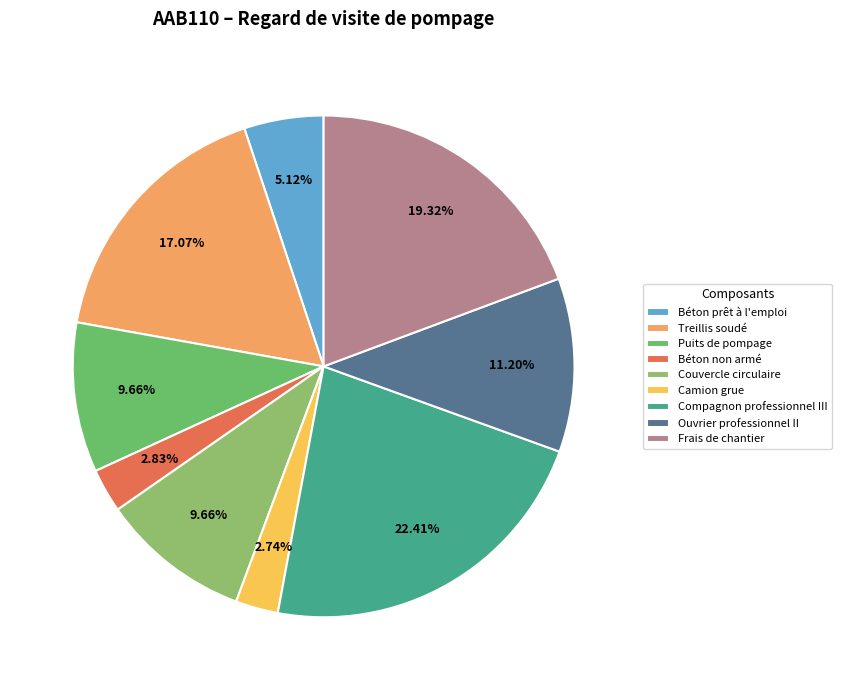

The Couvercle circulaire slice represents 10% of the pie. True or false?

True